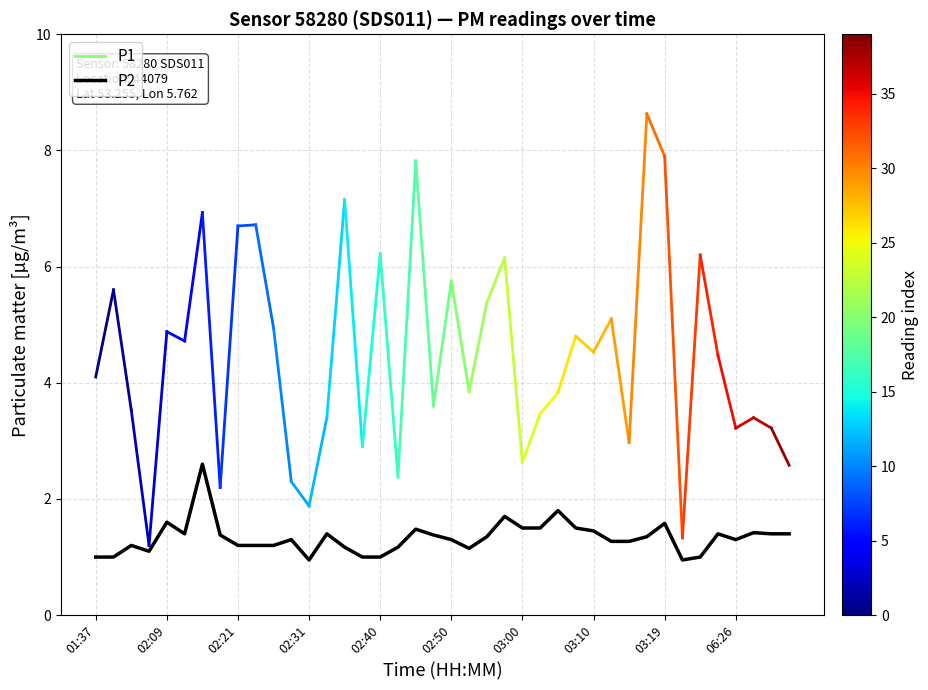

Count the number of data series in this chart.

1